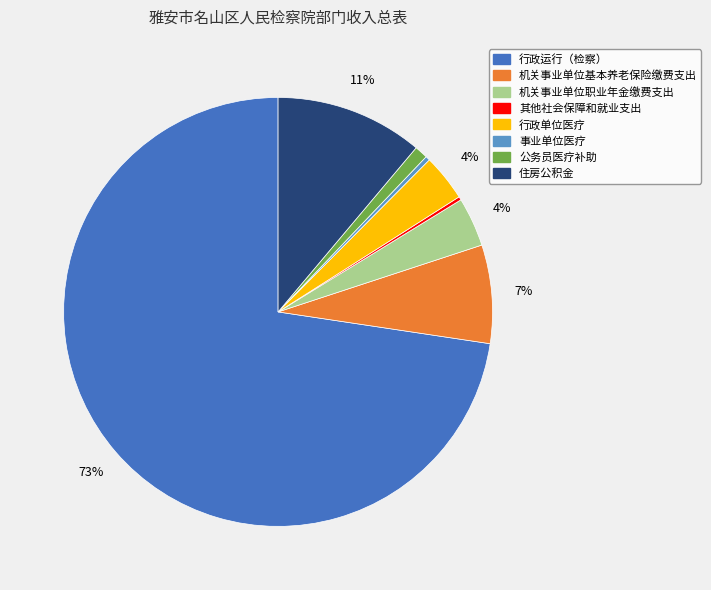

The 行政运行（检察） slice represents 62% of the pie. True or false?

False